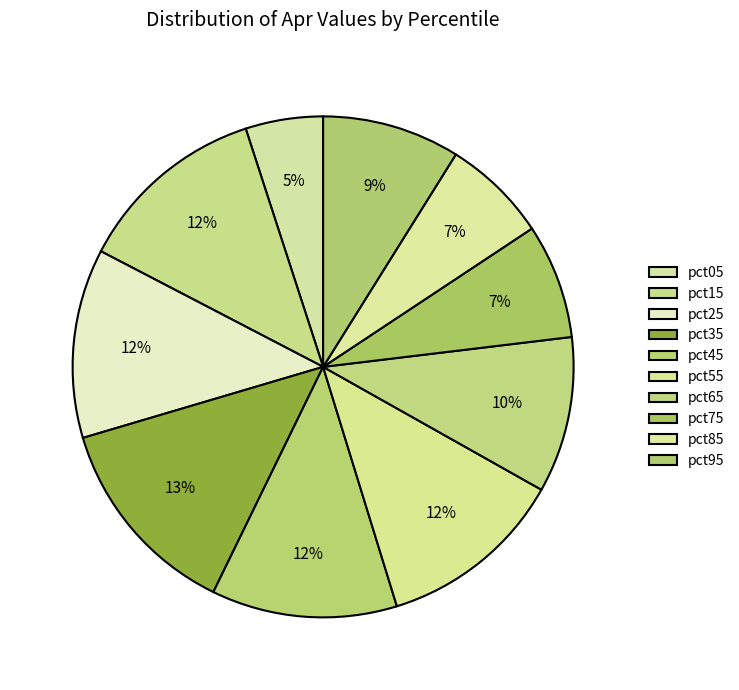

Count the number of slices in the pie.

10